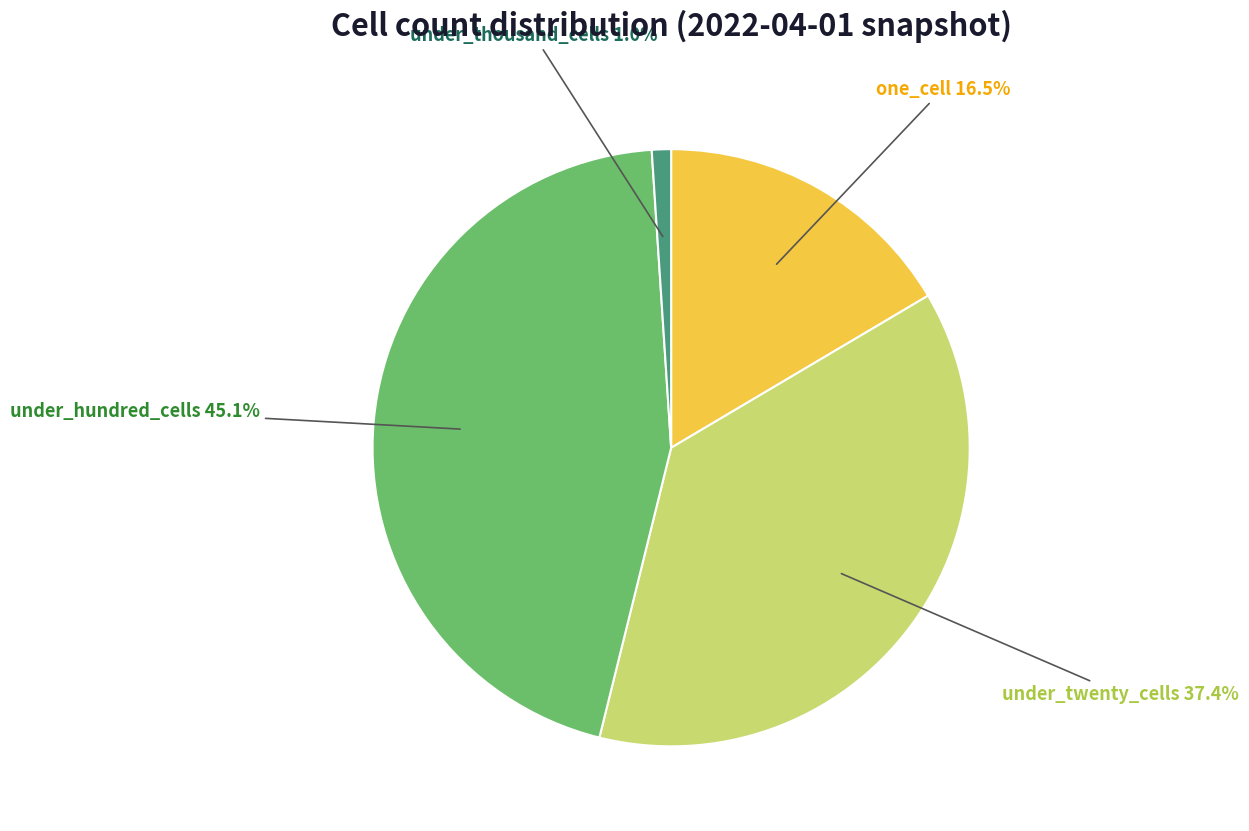

To the nearest percent, what is the combined percentage of under_thousand_cells and under_twenty_cells?

38%